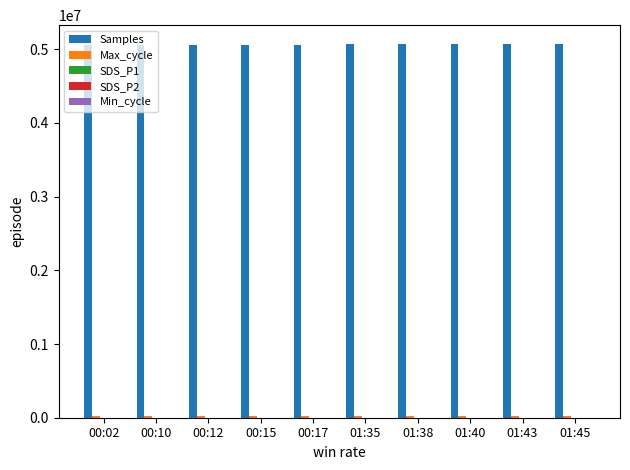

What is the sum of all Samples values?

50634951.0